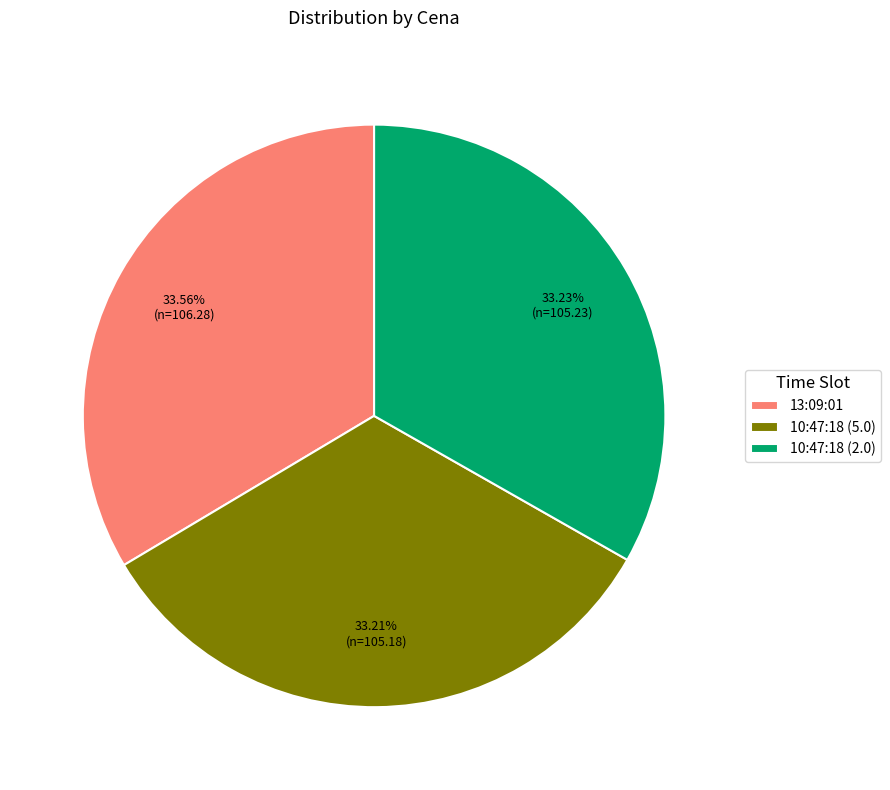

Is there a majority slice in this chart?

No